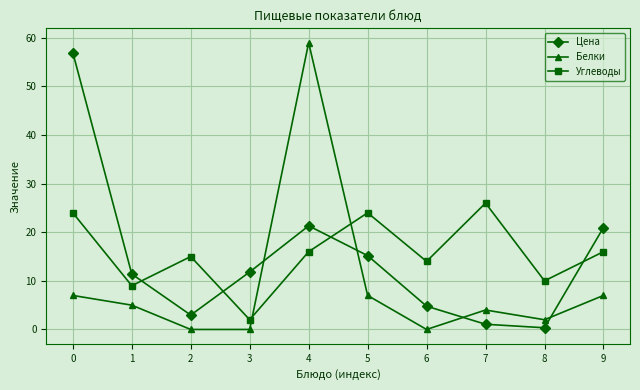

Does the chart have visible grid lines?

Yes